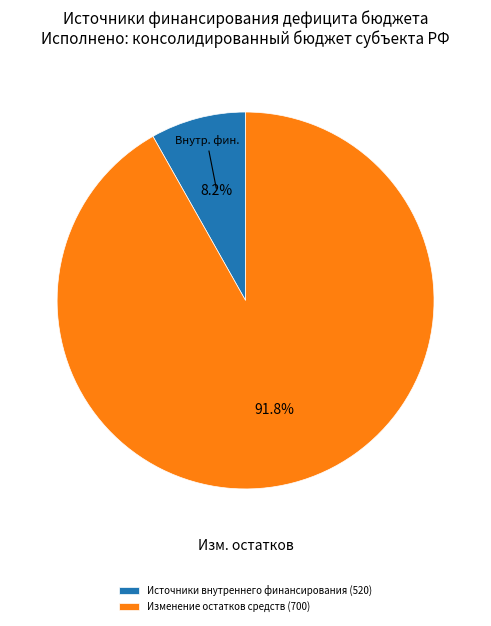

The Изменение остатков средств (700) slice represents 92% of the pie. True or false?

True